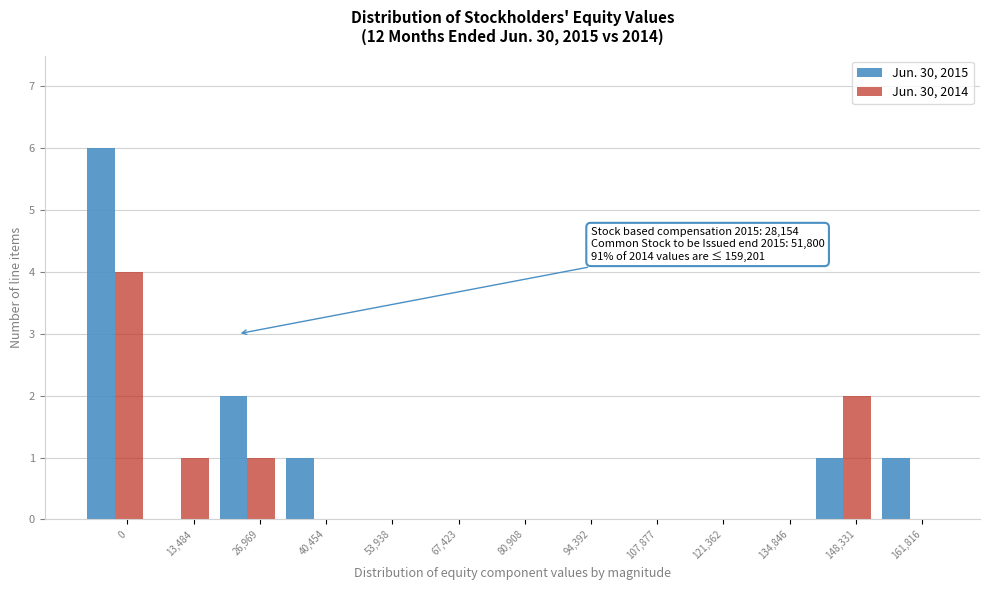

What is the sum of all Jun. 30, 2014 values?

8